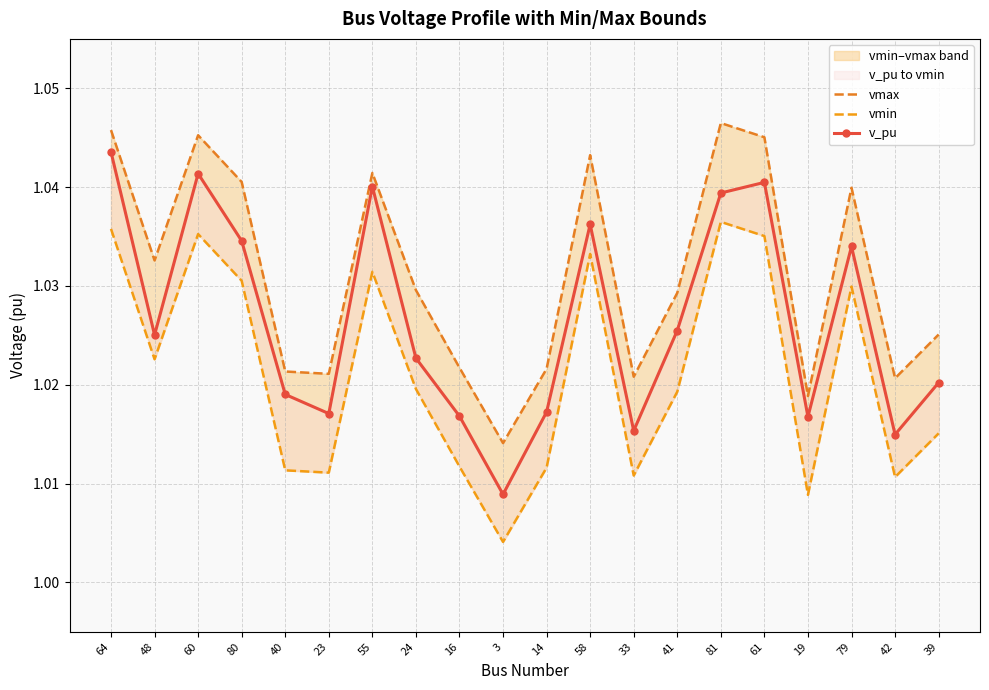

Between 64 and 48, which is larger?

64